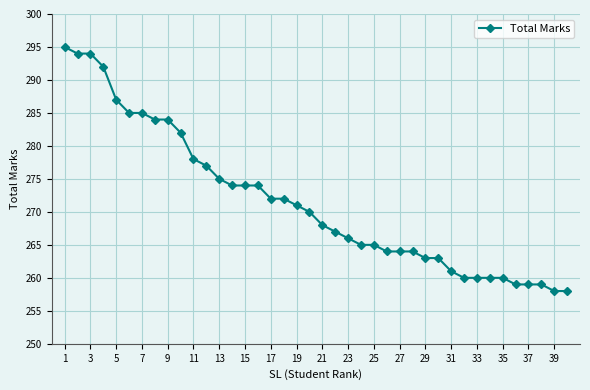

What is the average value?

272